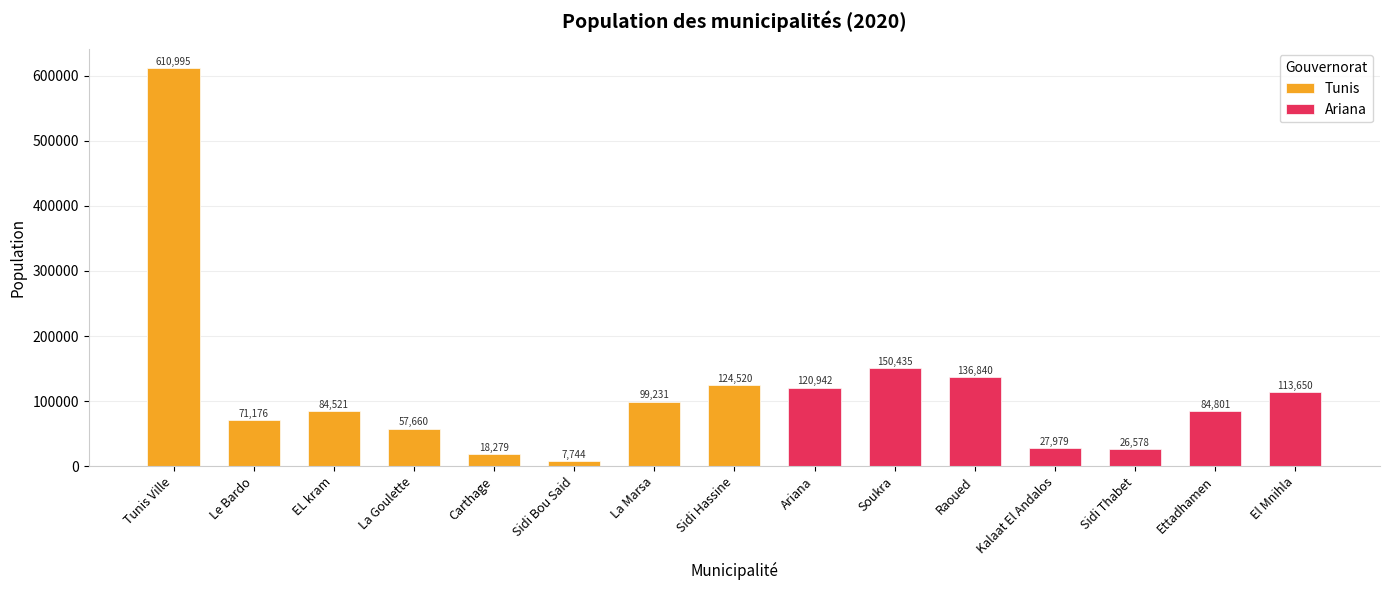

What is the difference between the second highest and second lowest values?

132156